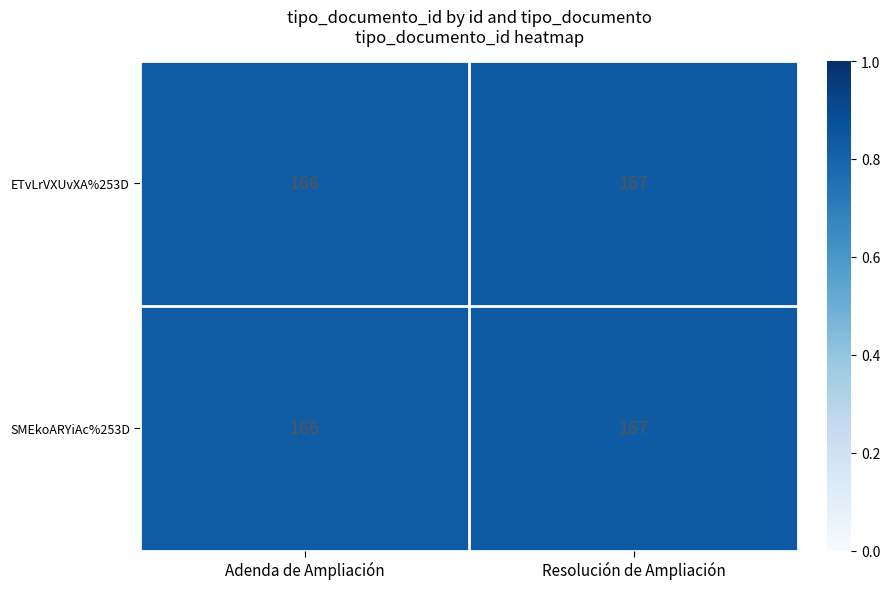

True or false: ETvLrVXUvXA%253D has a value of 216 at Adenda de Ampliación.

False